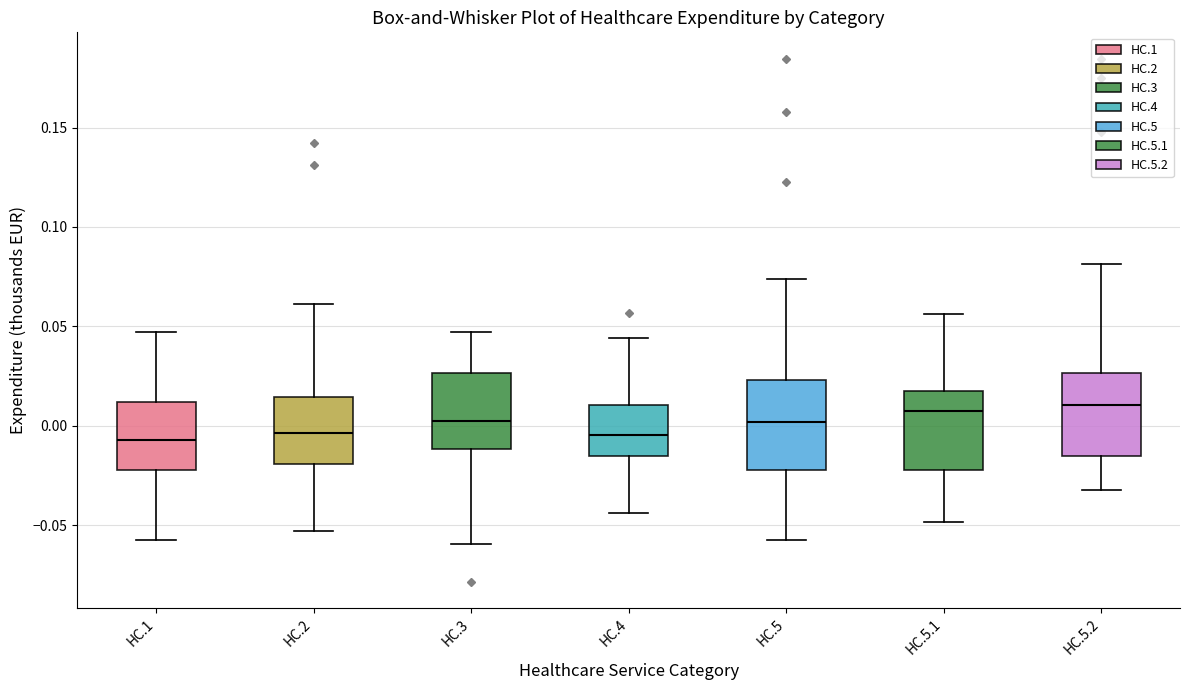

Where is the upper edge of the box for HC.1 on the y-axis? The values are not printed on the chart, so give them approximately, as read against the axis.

0.010